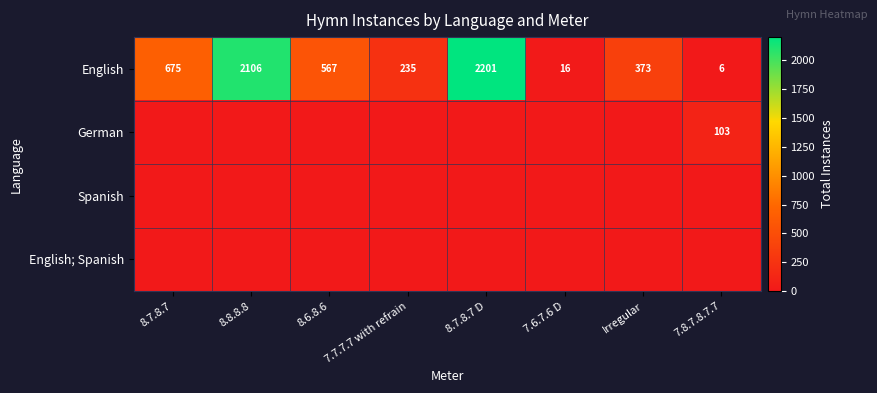

At how many categories does at least one series exceed 532?

4